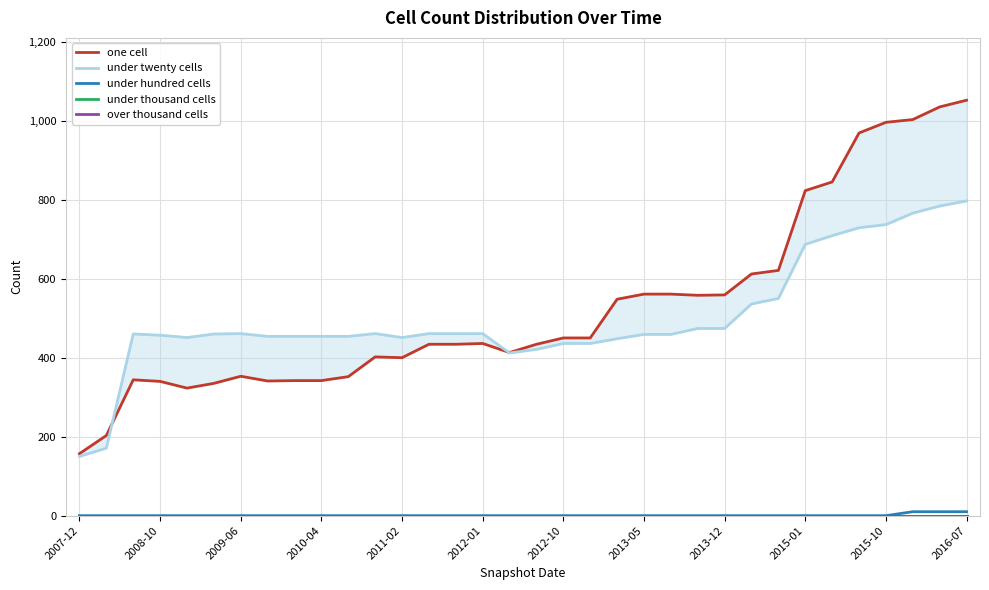

True or false: under thousand cells and under hundred cells cross at least once.

False